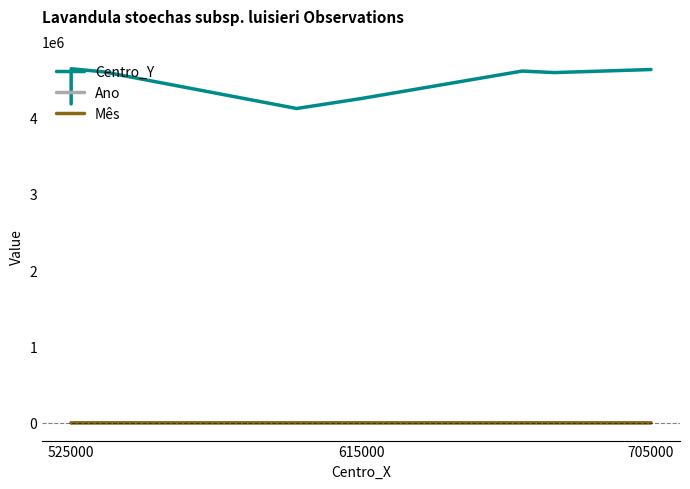

Is the value of Ano at 8 greater than the value of Centro_Y at 8?

No